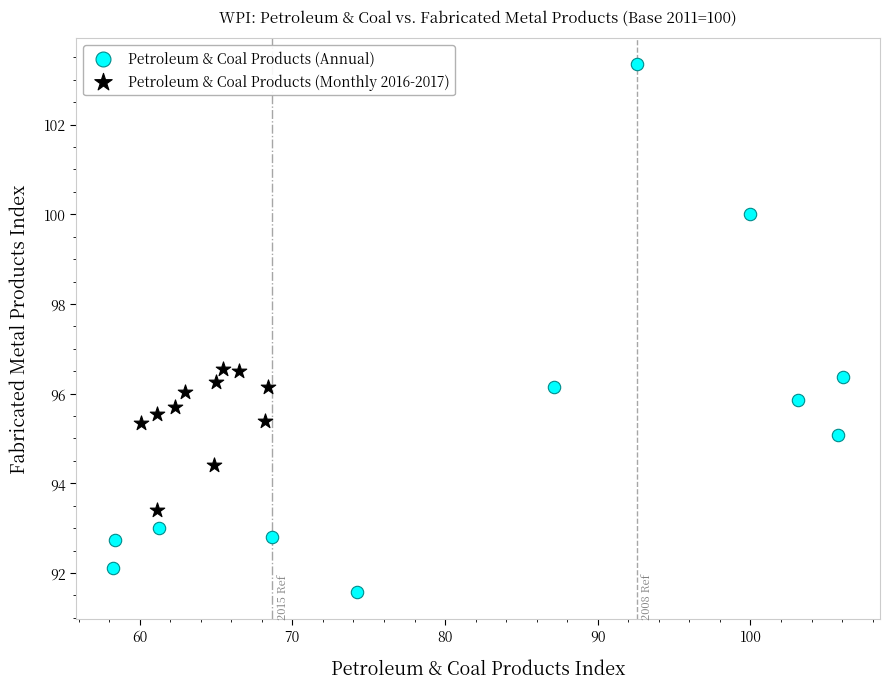

Which series reaches the minimum Y coordinate?

Petroleum & Coal Products (Annual)